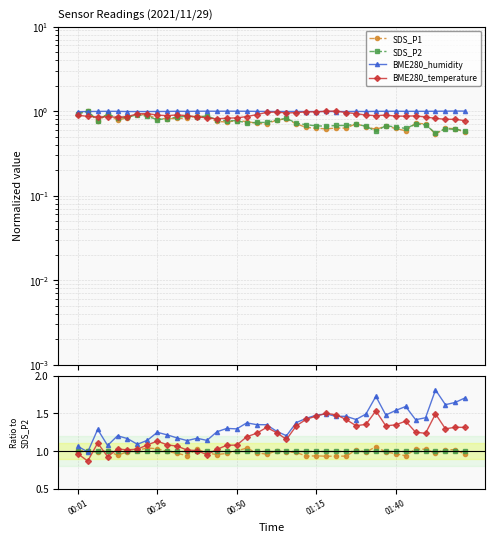

True or false: SDS_P1 and SDS_P2 cross at least once.

True